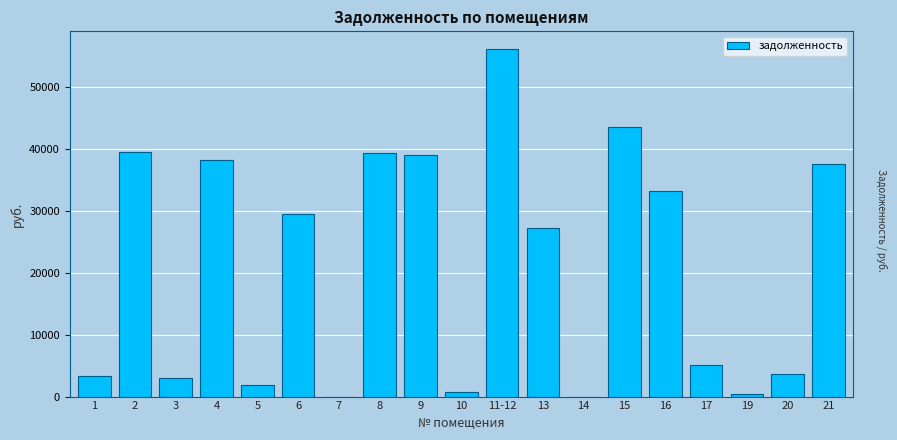

What is the change in value from 4 to 13?

-10912.0